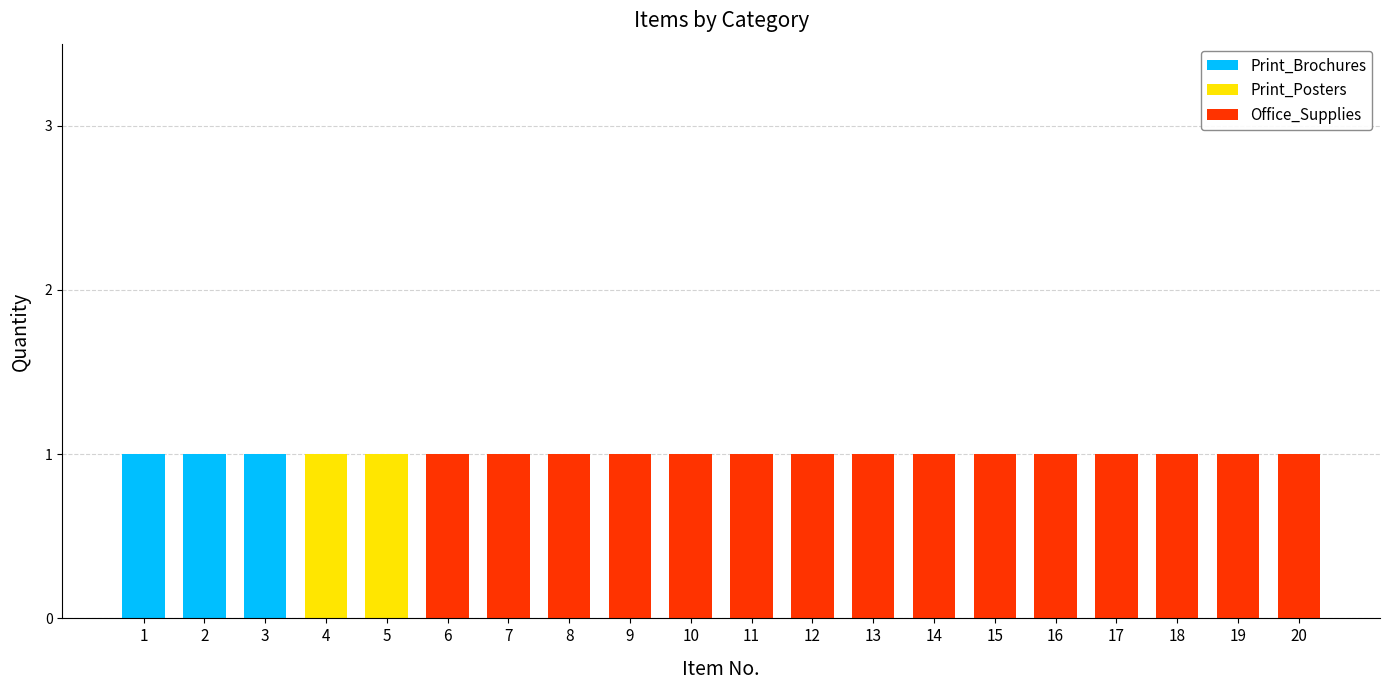

The value of Print_Brochures at 8 is 0. True or false?

True